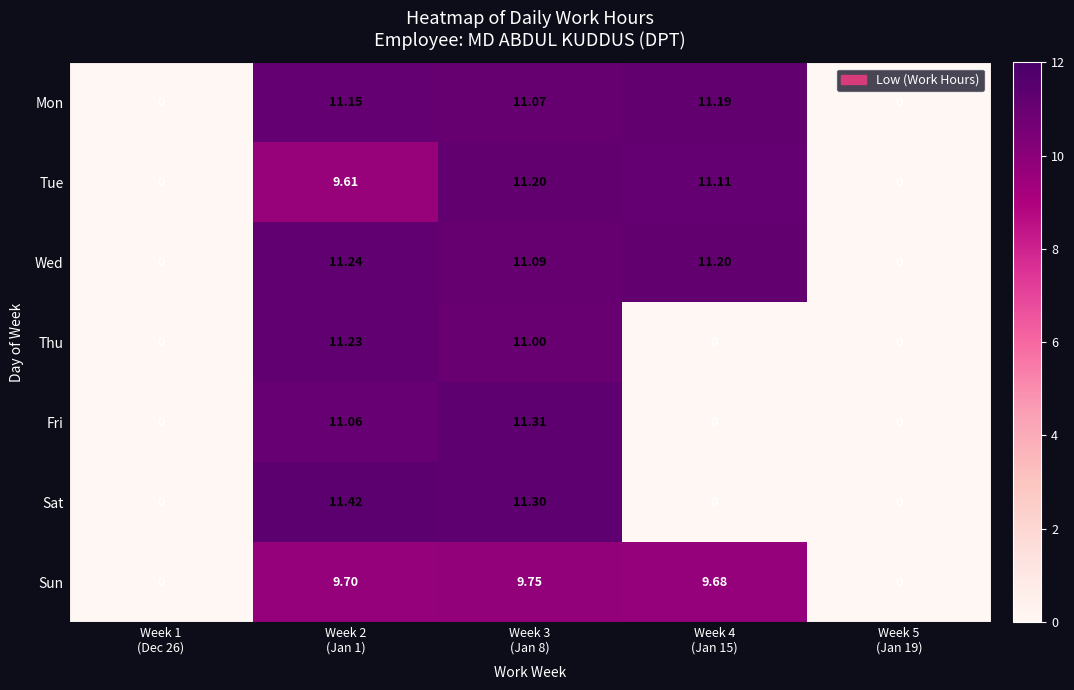

At how many categories does at least one series exceed 9?

3